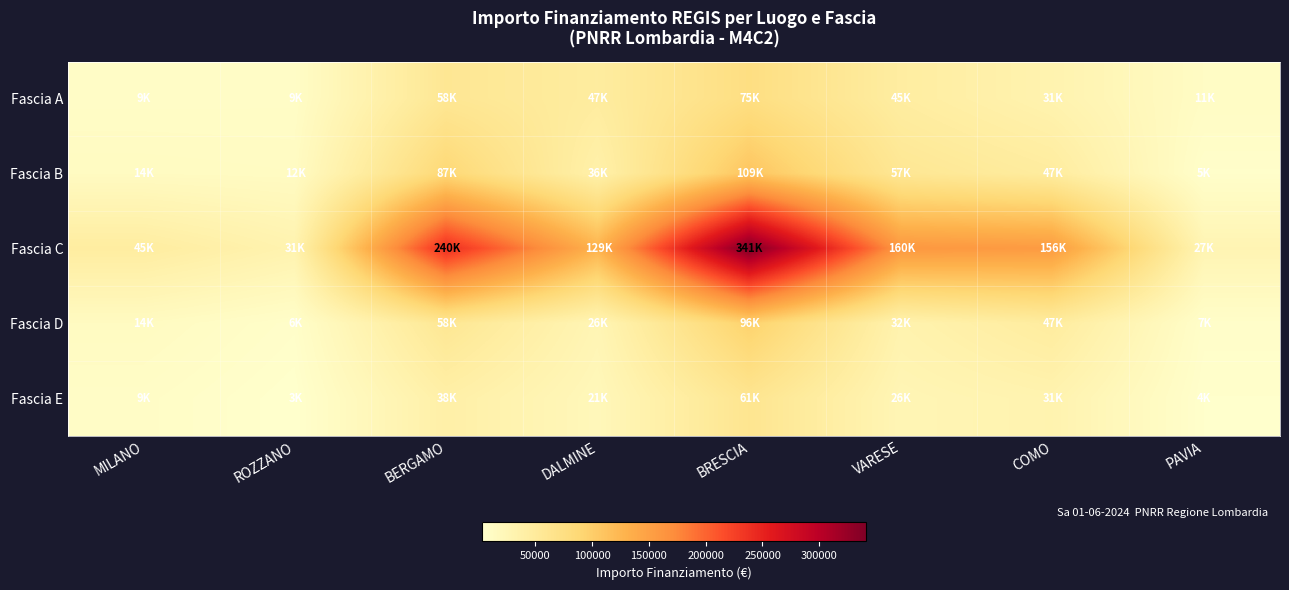

What is the spread (max minus min) of values at PAVIA?

22922.6